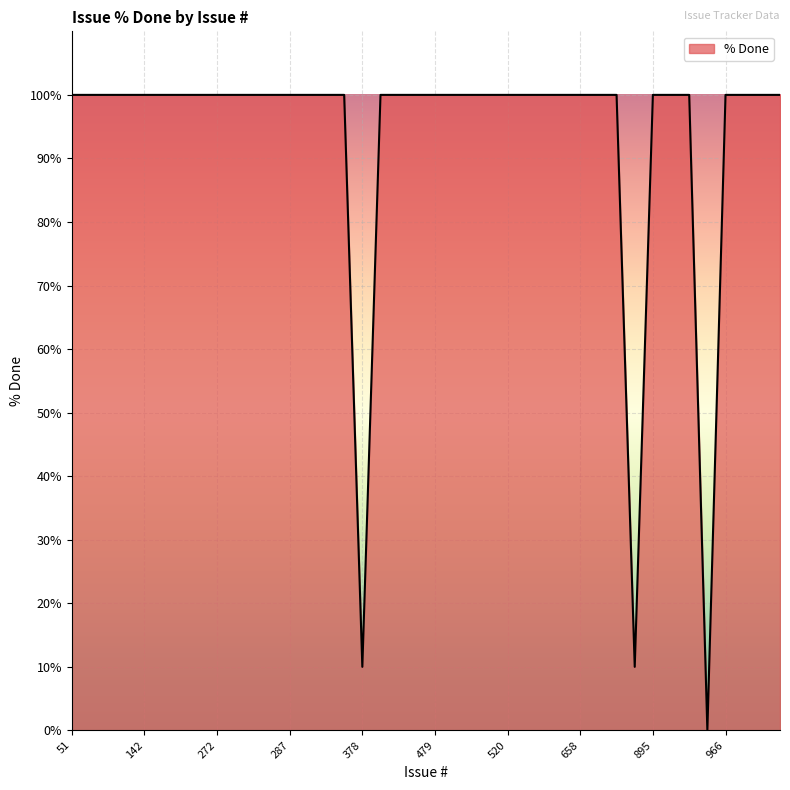

How many values are above zero?

39